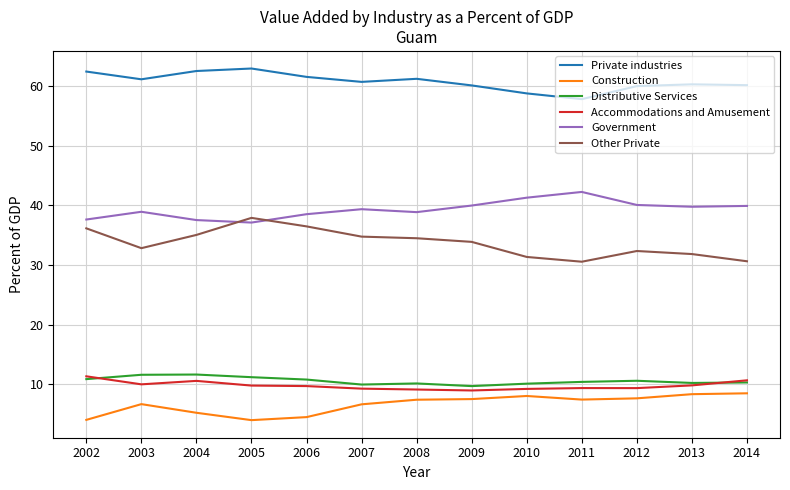

What is the approximate value of Accommodations and Amusement at 2006?

9.7